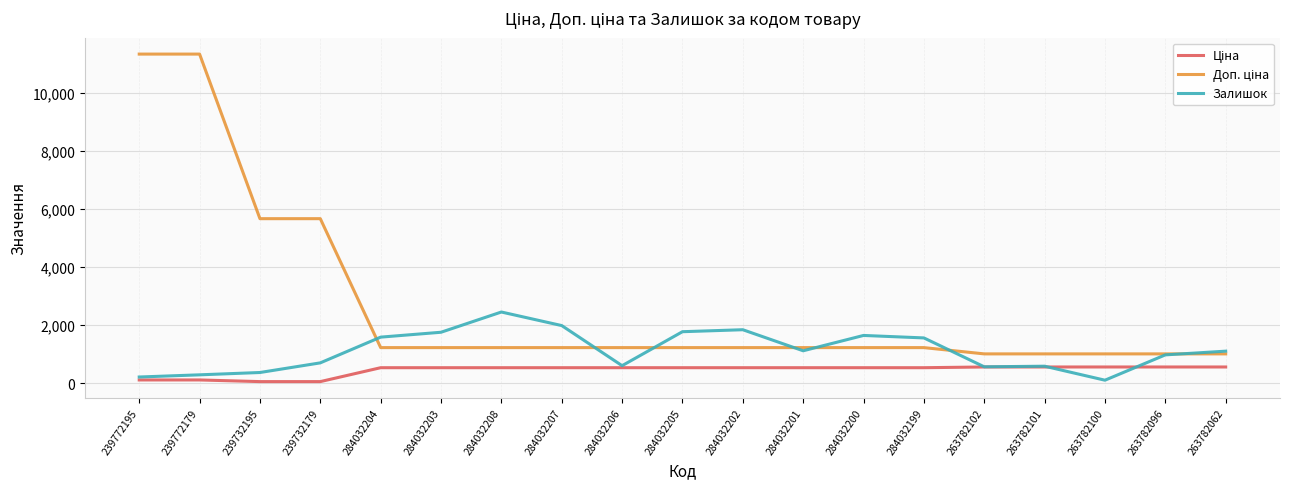

Is it true that Залишок equals 587.0 at 263782101?

True